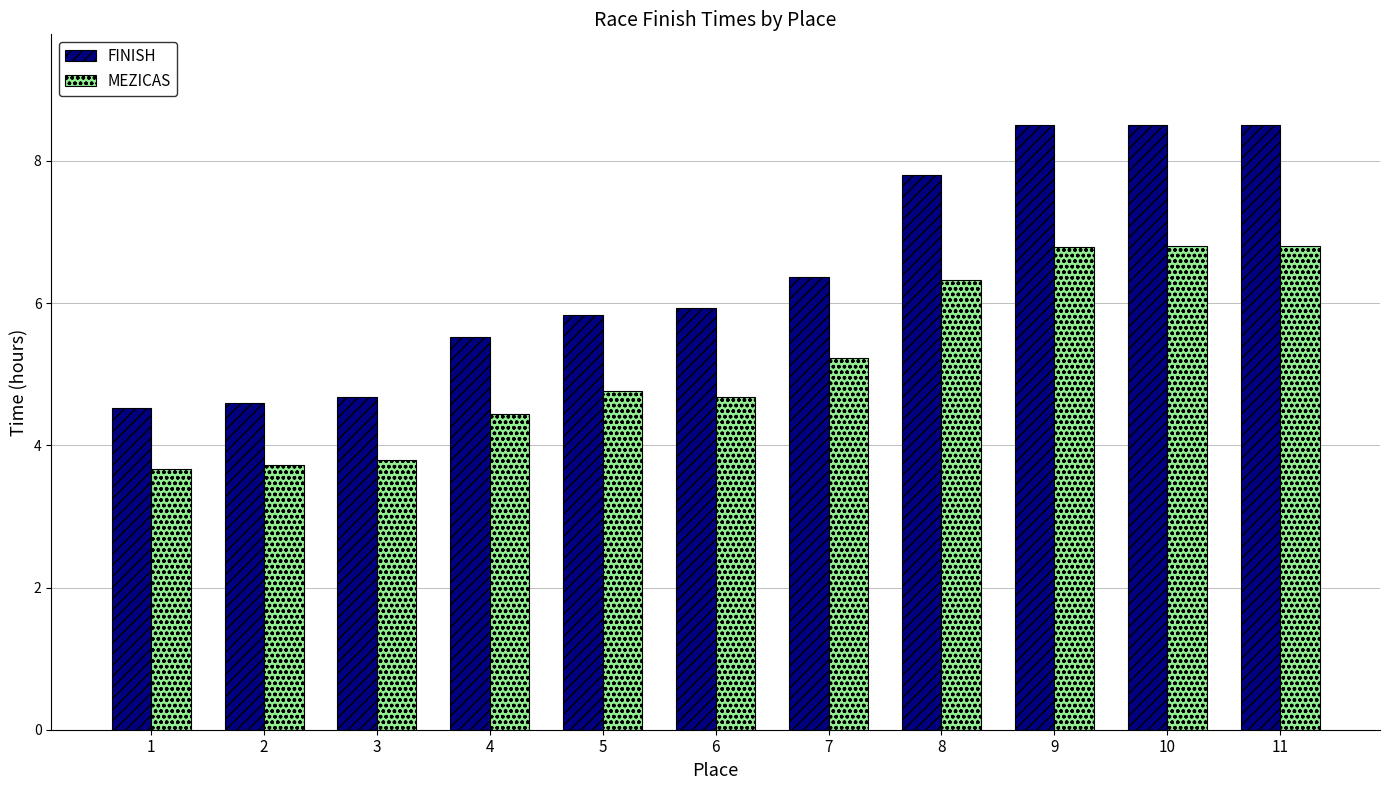

What is the smallest value displayed?

3.7